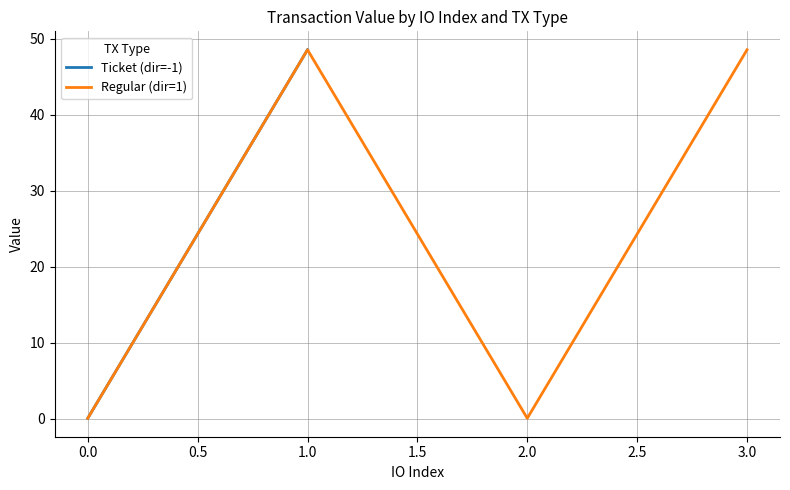

What are all the series names shown in the legend?

Ticket (dir=-1), Regular (dir=1)